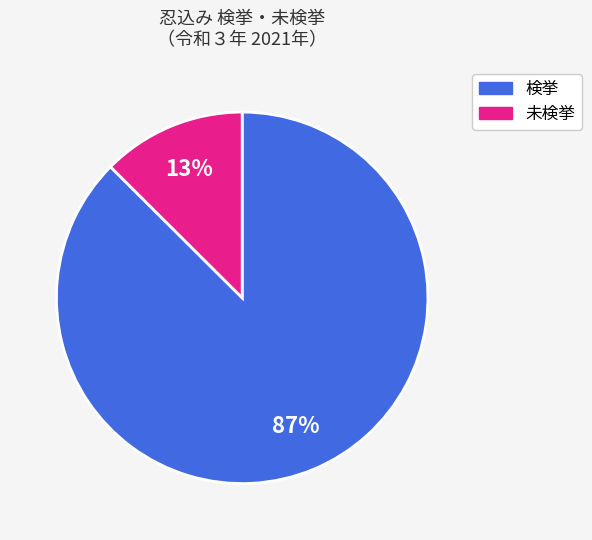

To the nearest percent, what is the average slice percentage?

50%